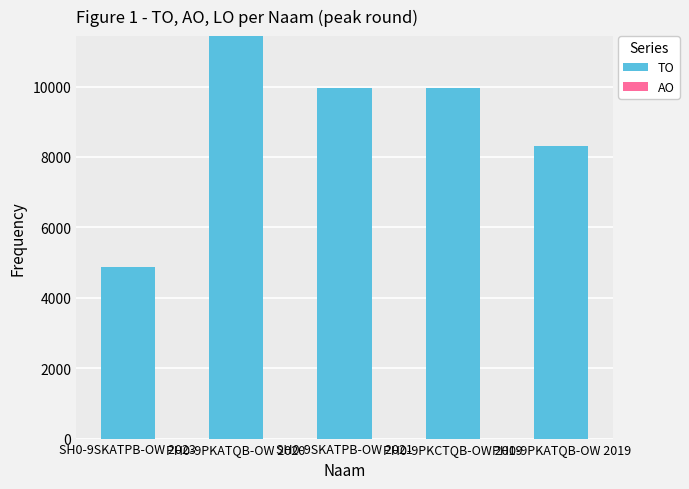

Does the chart contain any negative values?

No